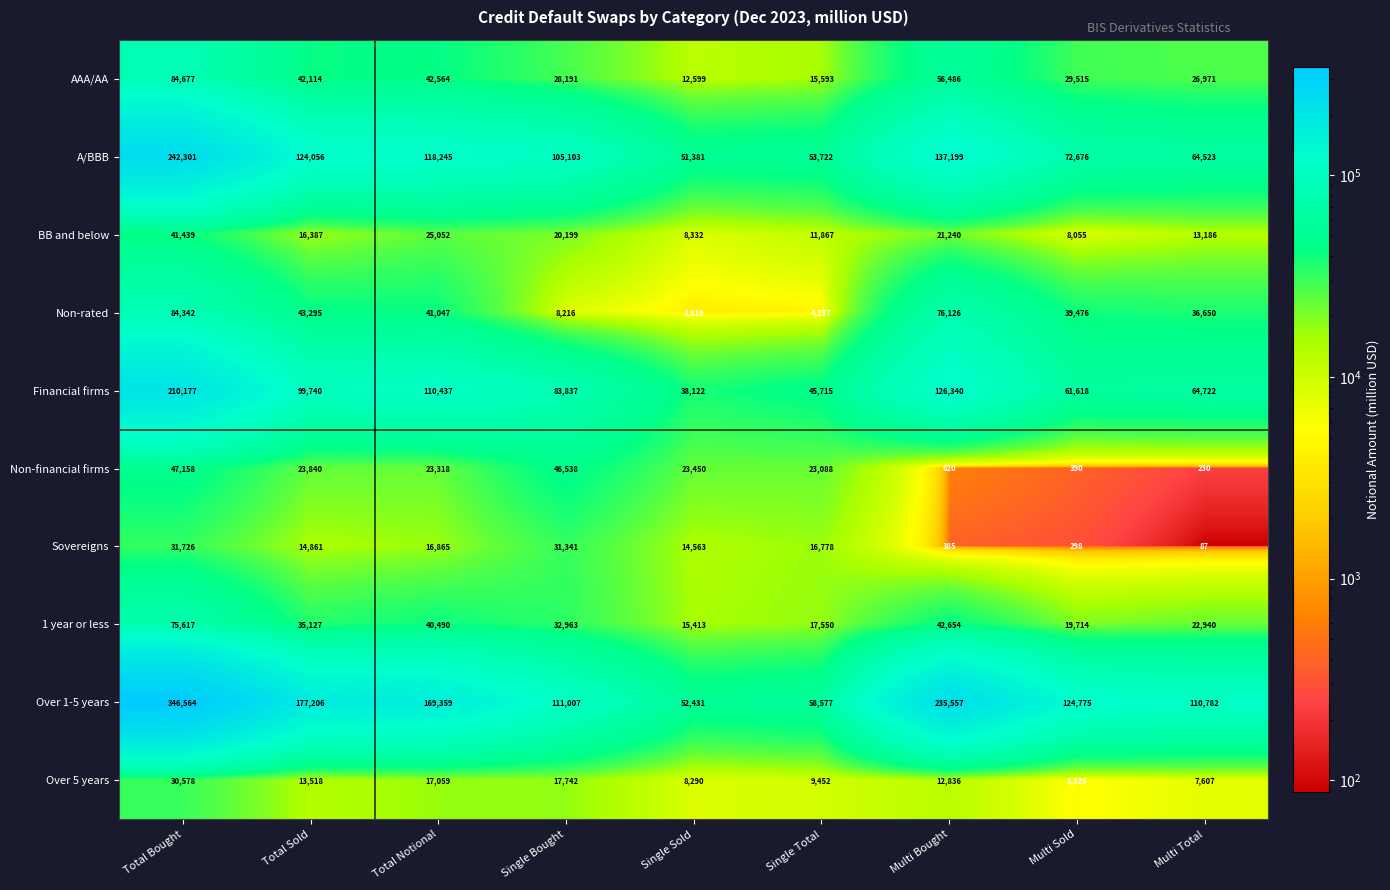

Which label corresponds to the largest value in the chart?

Total Bought